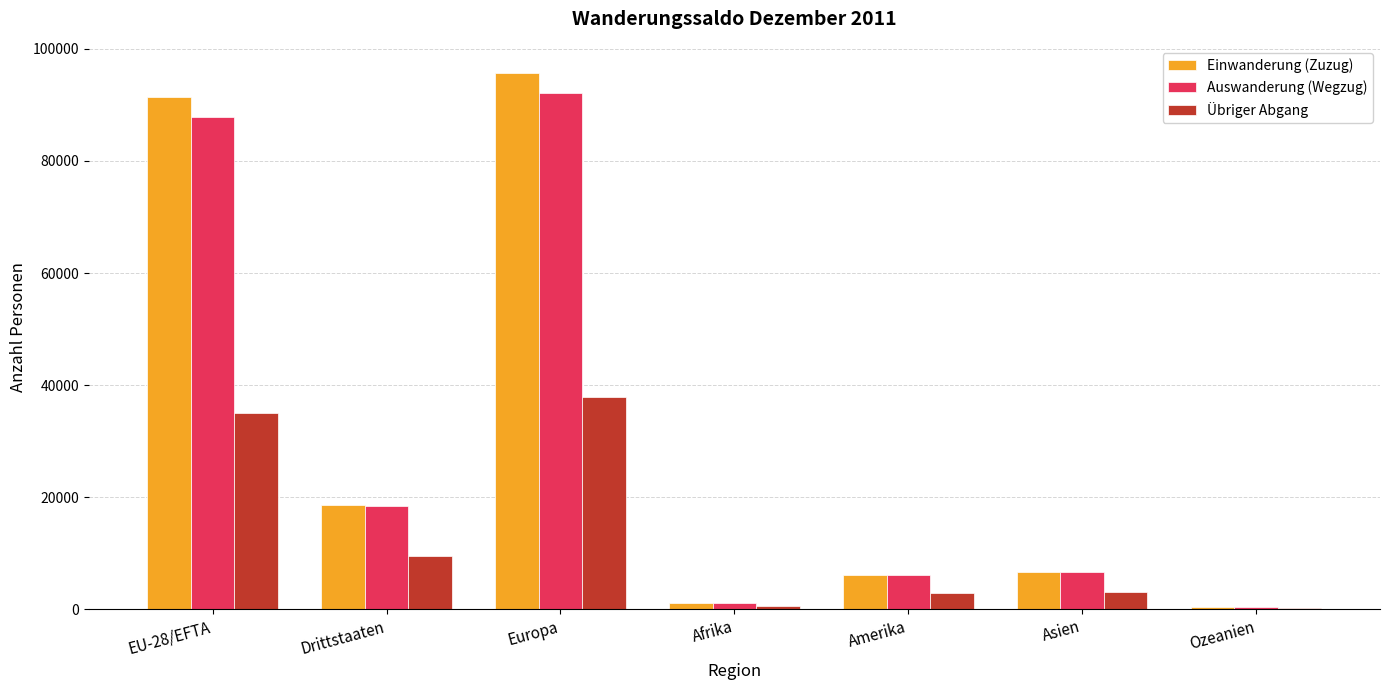

Where is Auswanderung (Wegzug) nearest to the value 46269?

Drittstaaten